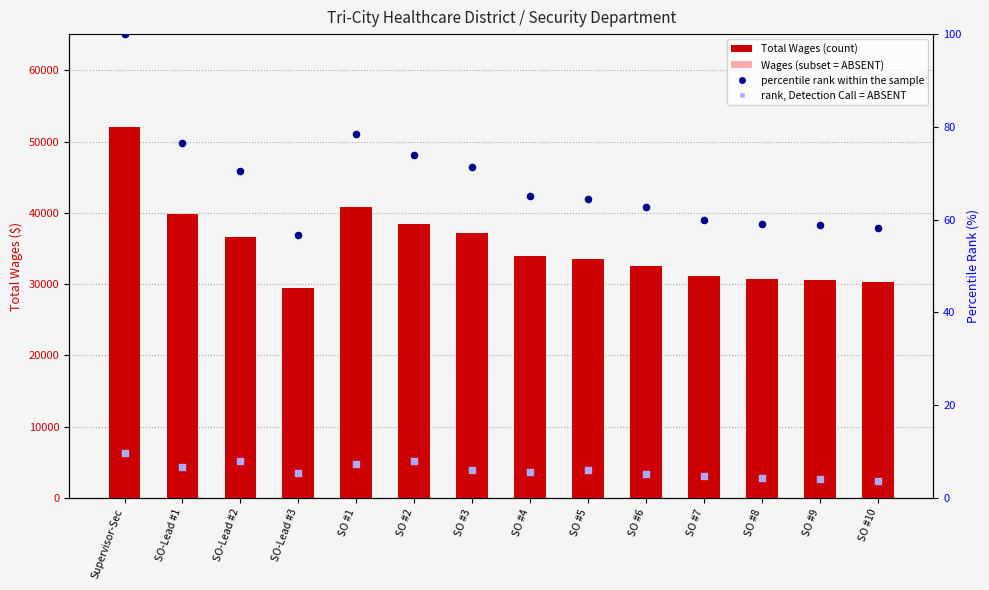

At how many categories does at least one series exceed 9150?

14